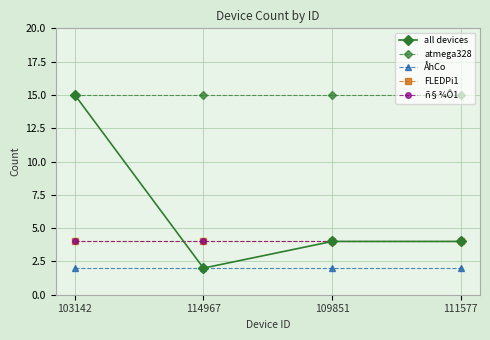

What is the smallest value displayed?

2